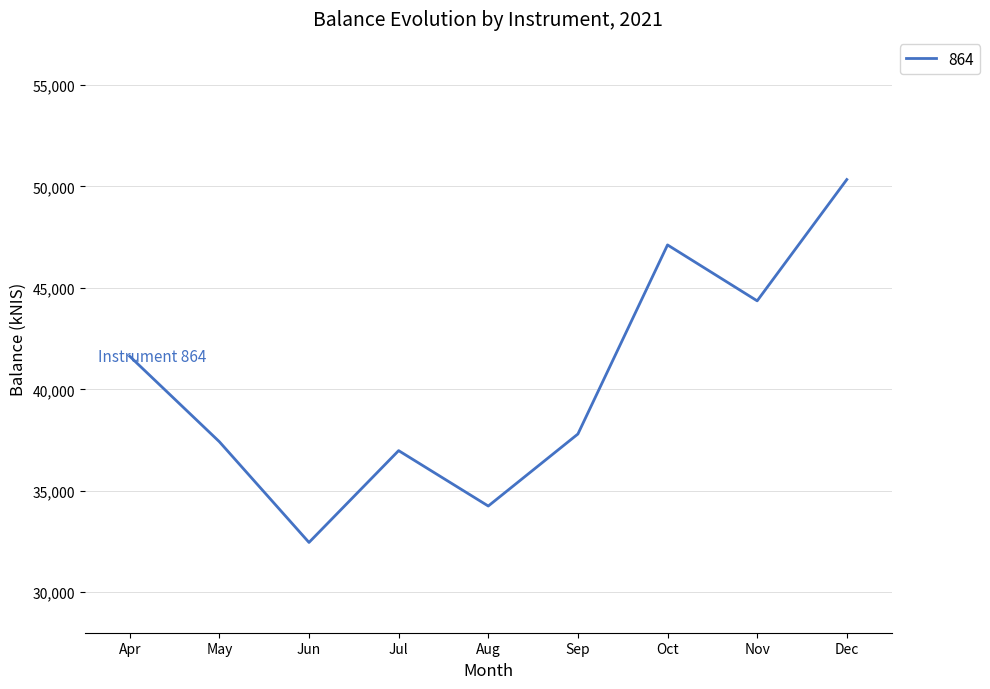

Approximately how many times larger is the value at Aug compared to Jun?

1.1